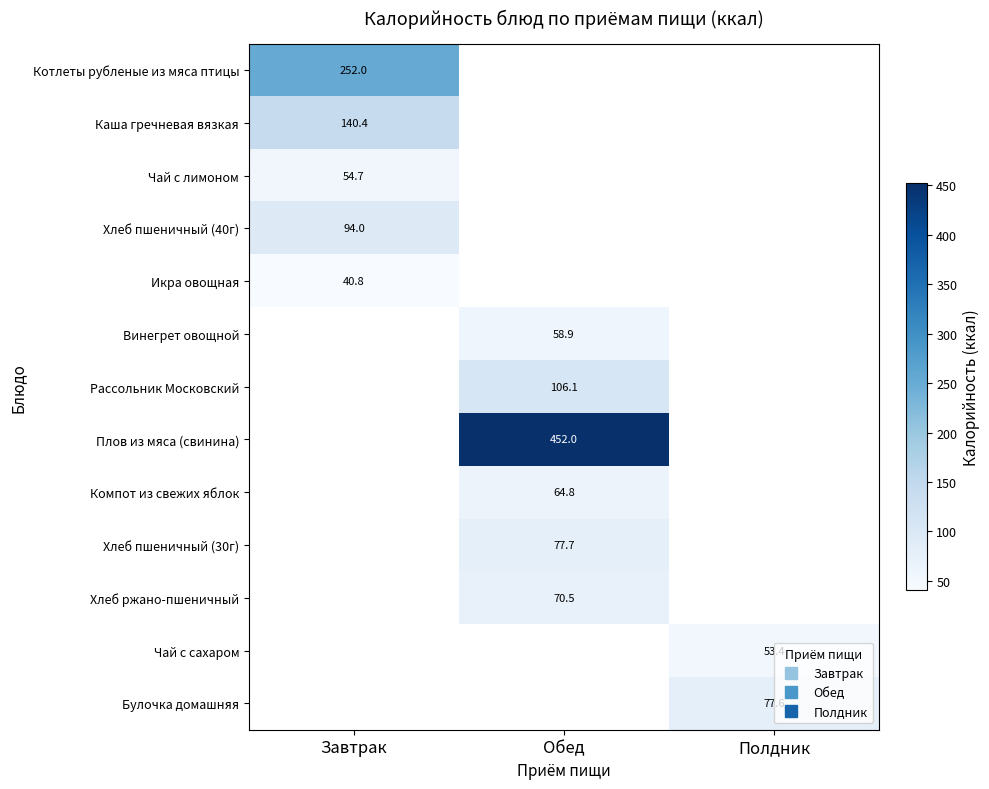

What value does the Икра овощная series have at Завтрак?

40.8